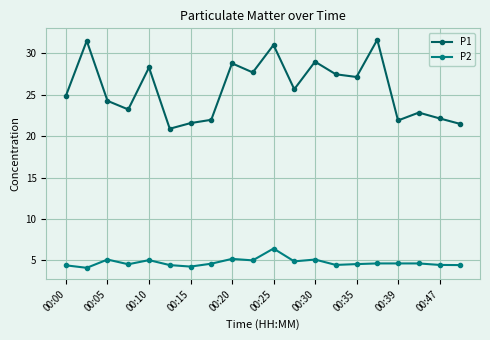

At how many categories does at least one series exceed 12?

20